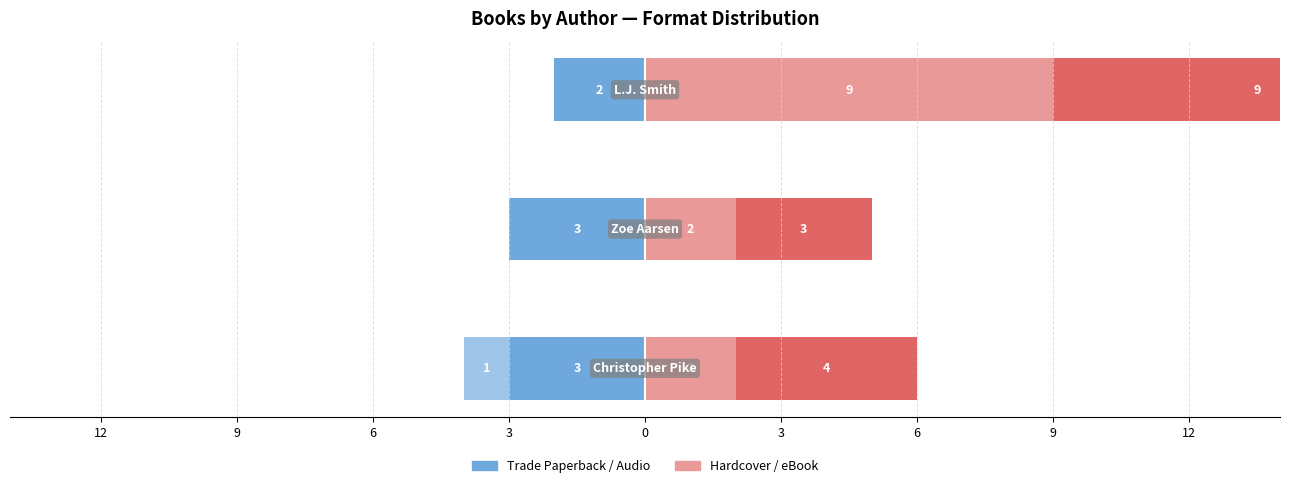

What is the average value of the Trade Paperback series?

-3